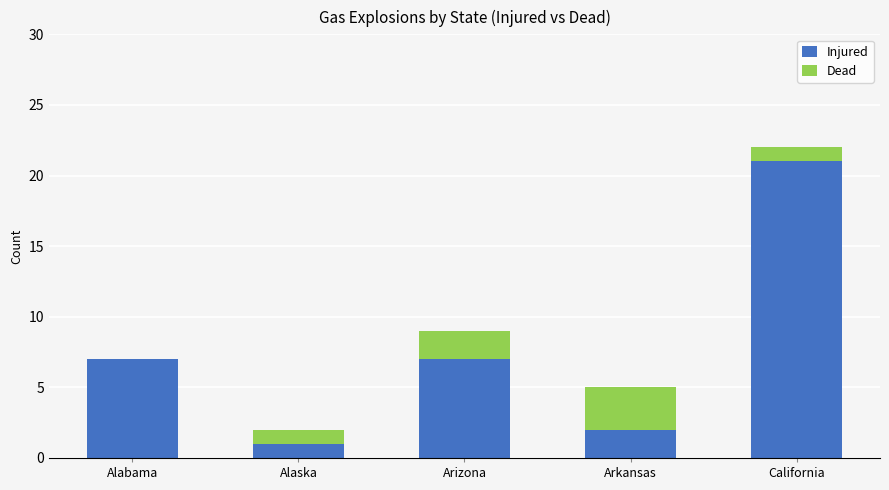

The value of Injured at Arkansas is 2. True or false?

True